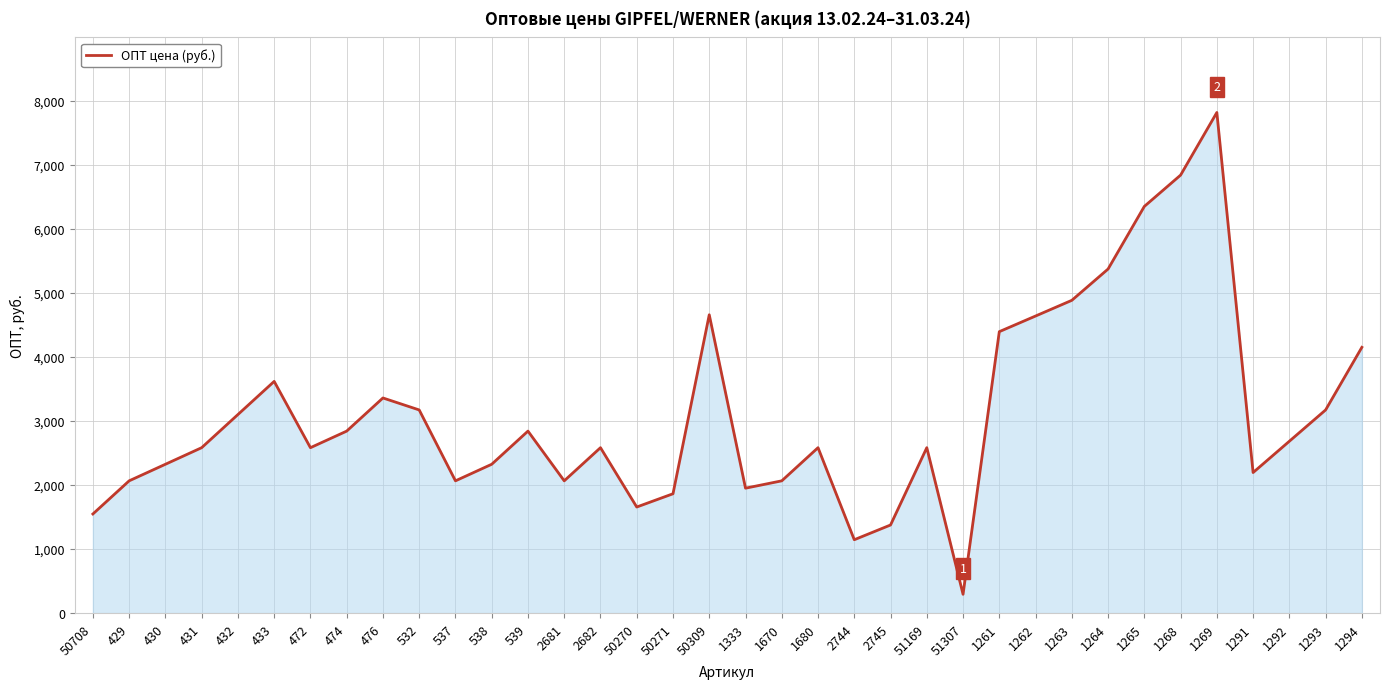

How many series are shown in this chart?

1